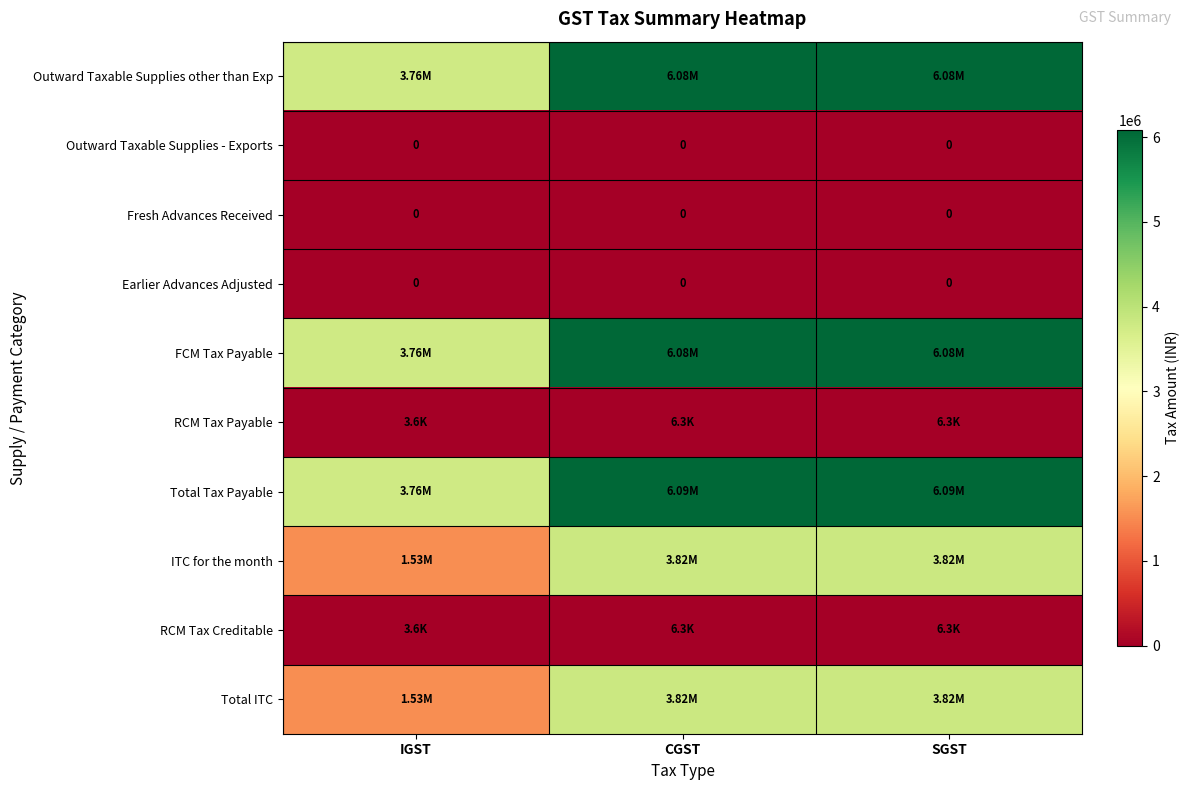

List the series in order of their peak value, highest first.

Total Tax Payable, Outward Taxable Supplies other than Exp, FCM Tax Payable, Total ITC, ITC for the month, RCM Tax Payable, RCM Tax Creditable, Outward Taxable Supplies - Exports, Fresh Advances Received, Earlier Advances Adjusted